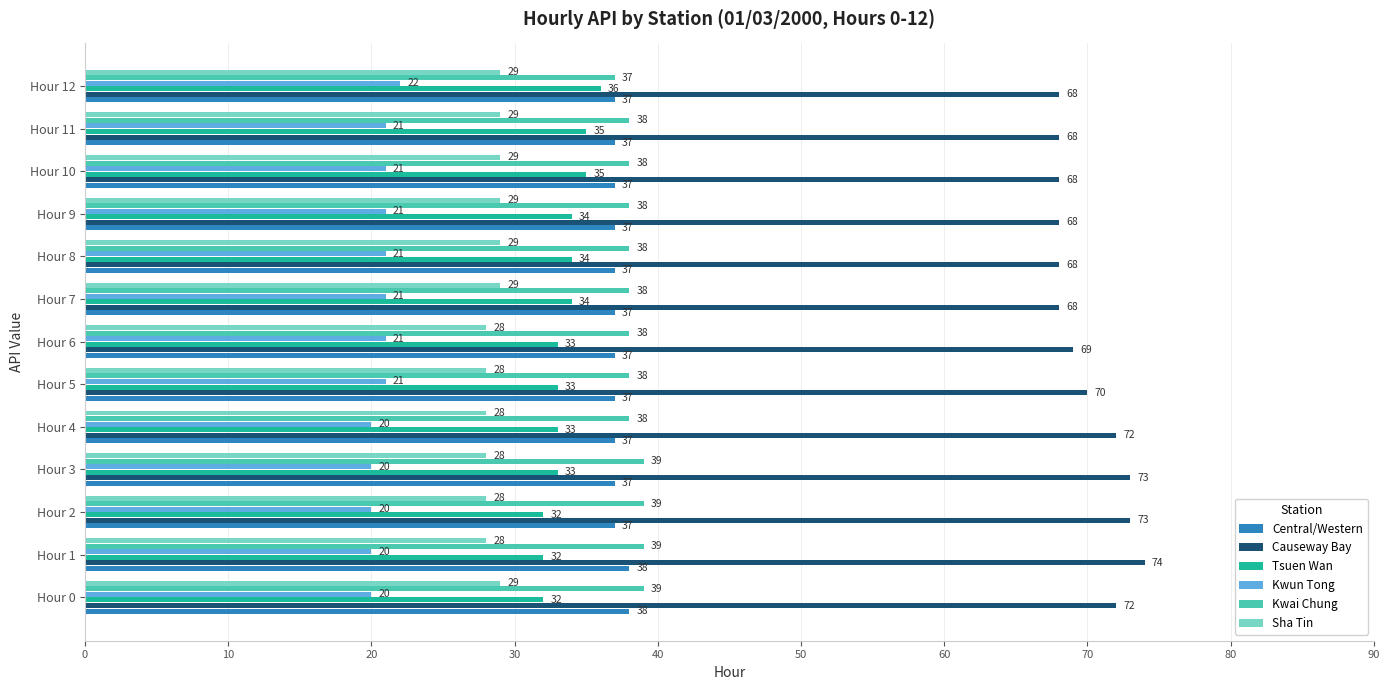

At which category is the sum across all series the highest?

Hour 1